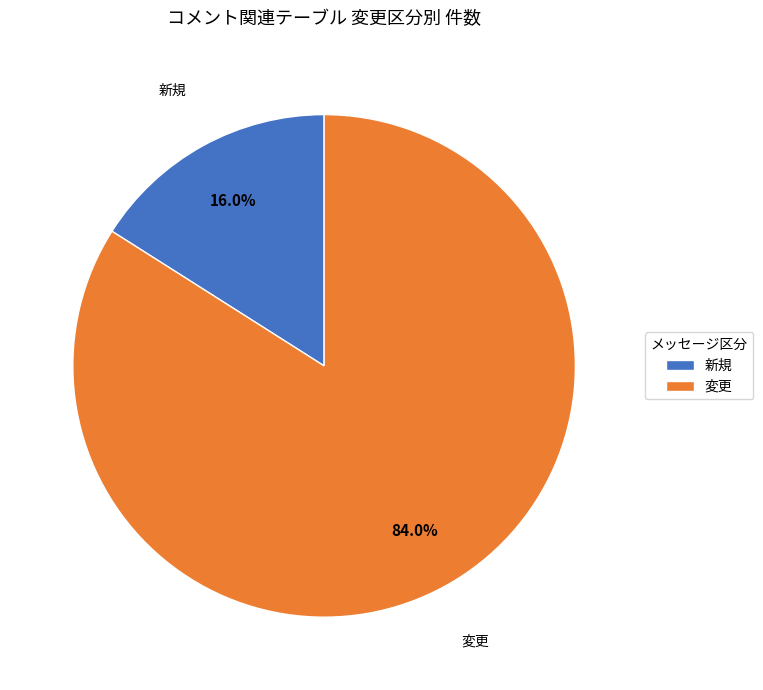

Is 新規 the majority of the pie?

No